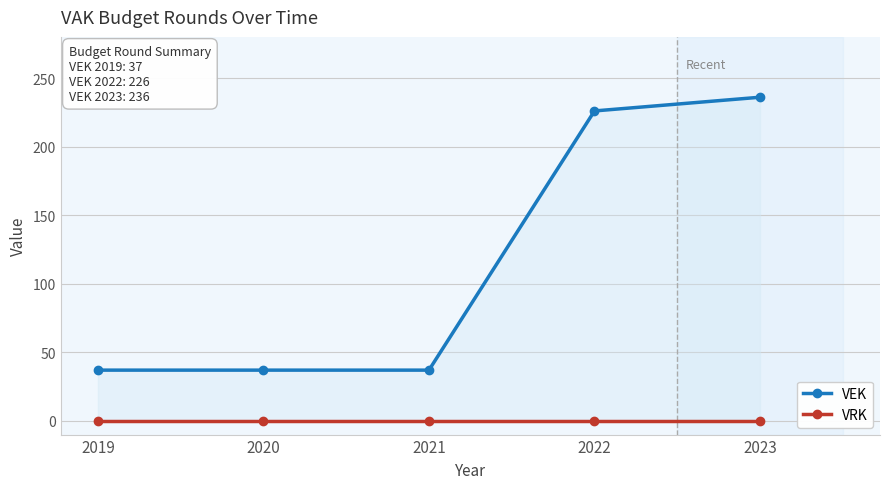

Which category has the highest value in the VEK series?

2023